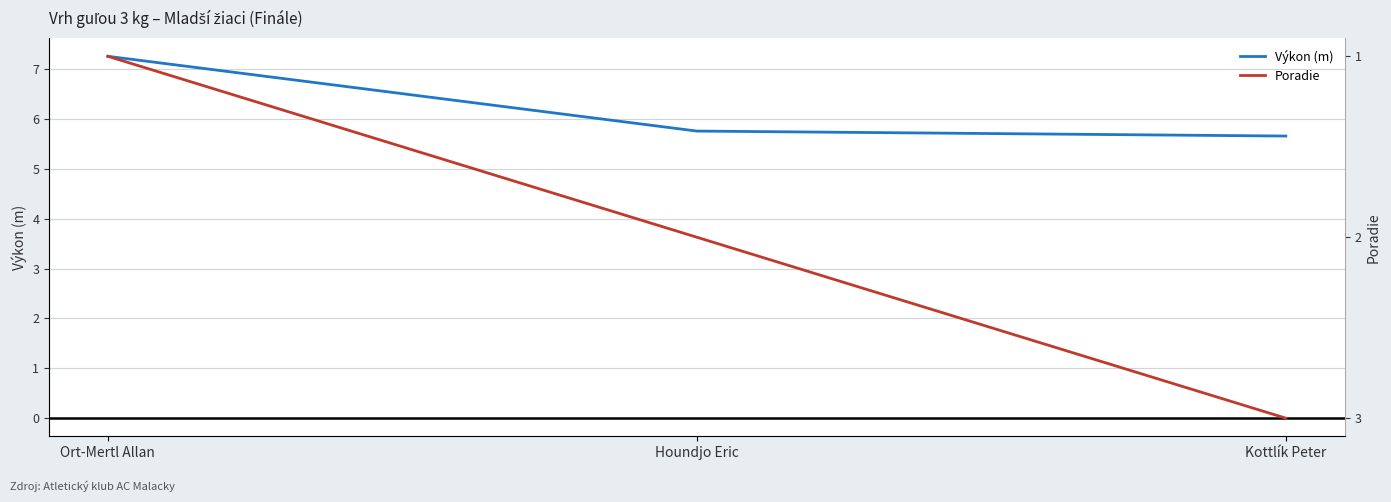

Which has a higher value, Ort-Mertl Allan or Kottlík Peter?

Ort-Mertl Allan